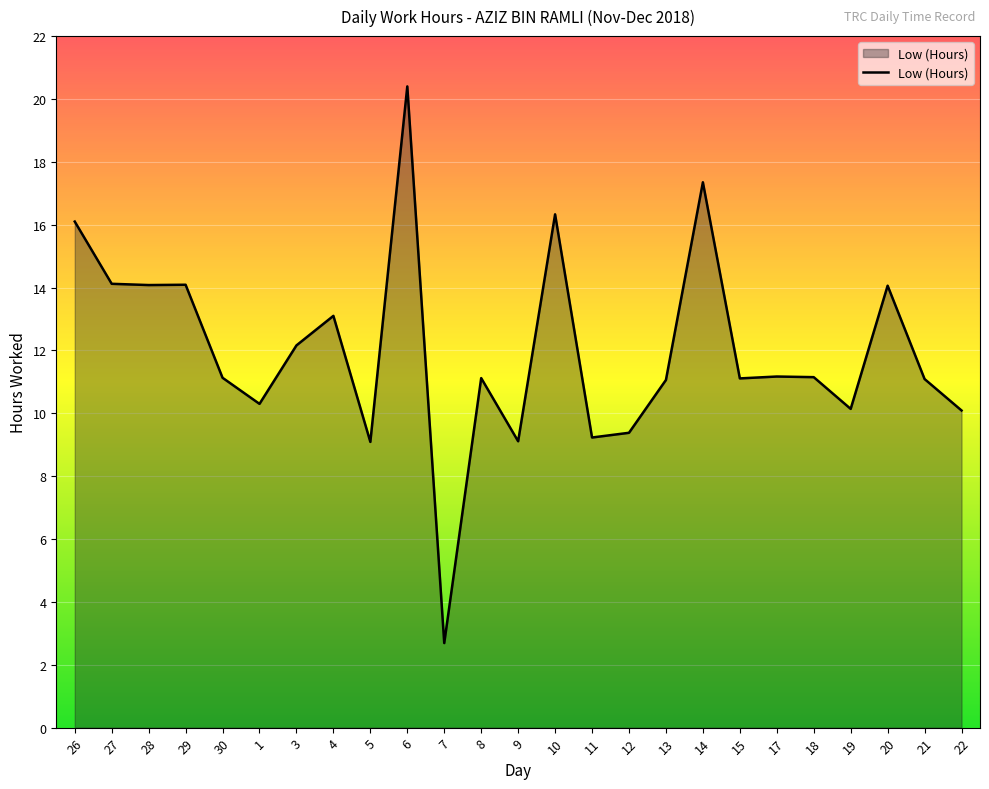

What is the sum of the values at 1 and 27?

24.4